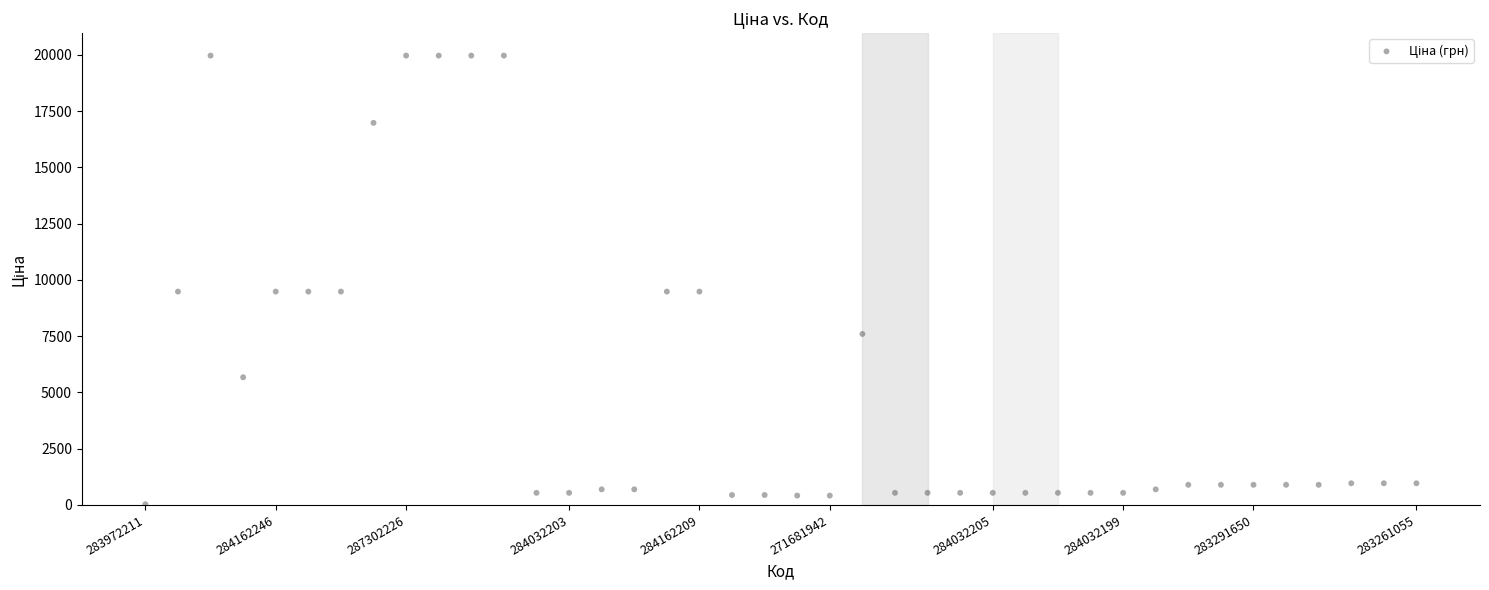

How many points are shown in the scatter plot?

40